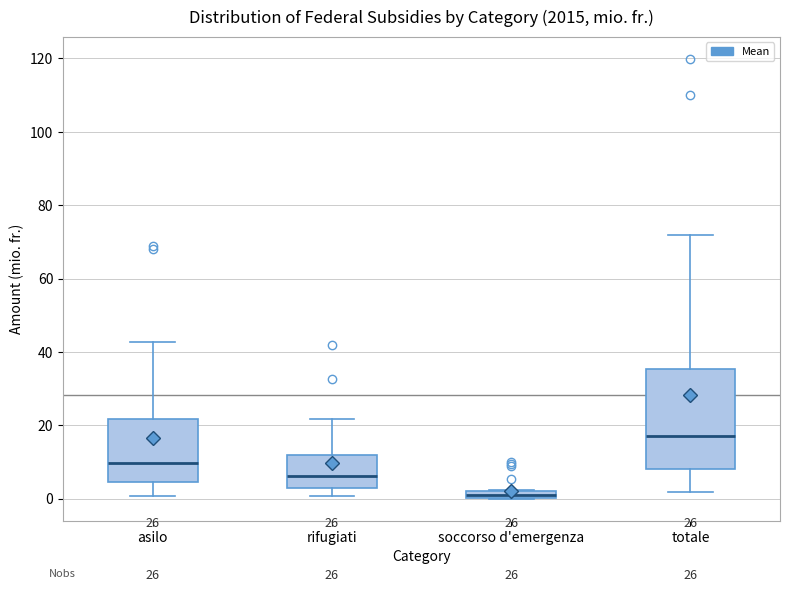

Where does the upper whisker of the box for asilo end on the y-axis? The values are not printed on the chart, so give them approximately, as read against the axis.

42